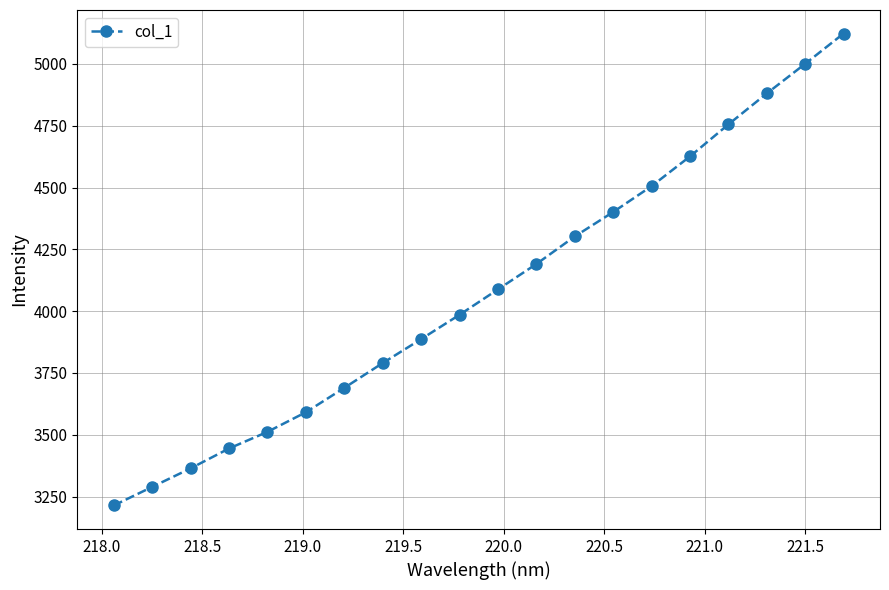

What is the greatest value displayed?

5122.8